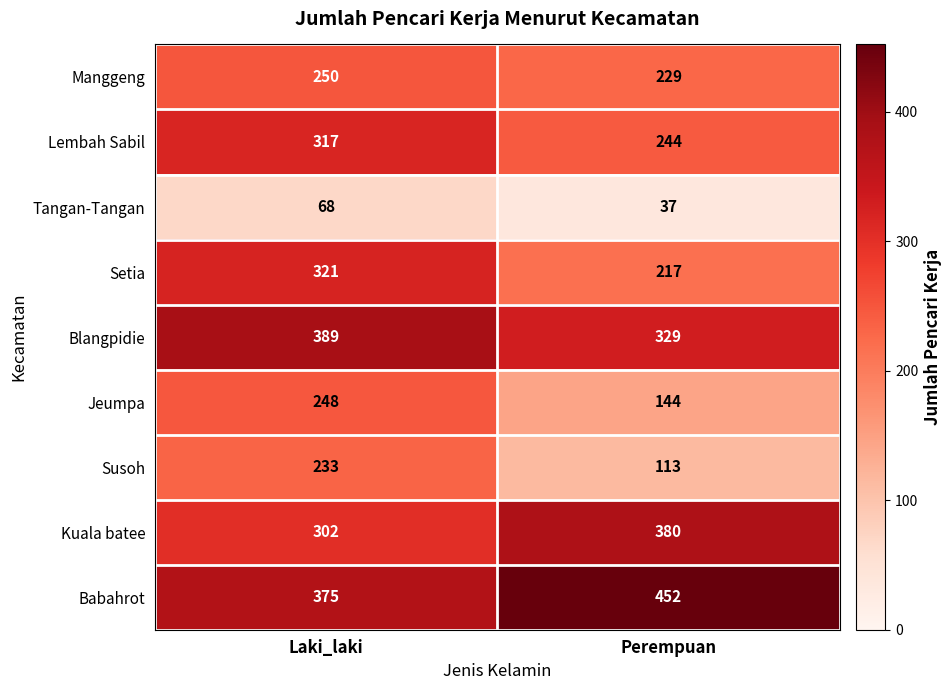

Reading left to right, transcribe all the data shown in this chart.

Manggeng: Laki_laki=250	Perempuan=229
Lembah Sabil: Laki_laki=317	Perempuan=244
Tangan-Tangan: Laki_laki=68	Perempuan=37
Setia: Laki_laki=321	Perempuan=217
Blangpidie: Laki_laki=389	Perempuan=329
Jeumpa: Laki_laki=248	Perempuan=144
Susoh: Laki_laki=233	Perempuan=113
Kuala batee: Laki_laki=302	Perempuan=380
Babahrot: Laki_laki=375	Perempuan=452